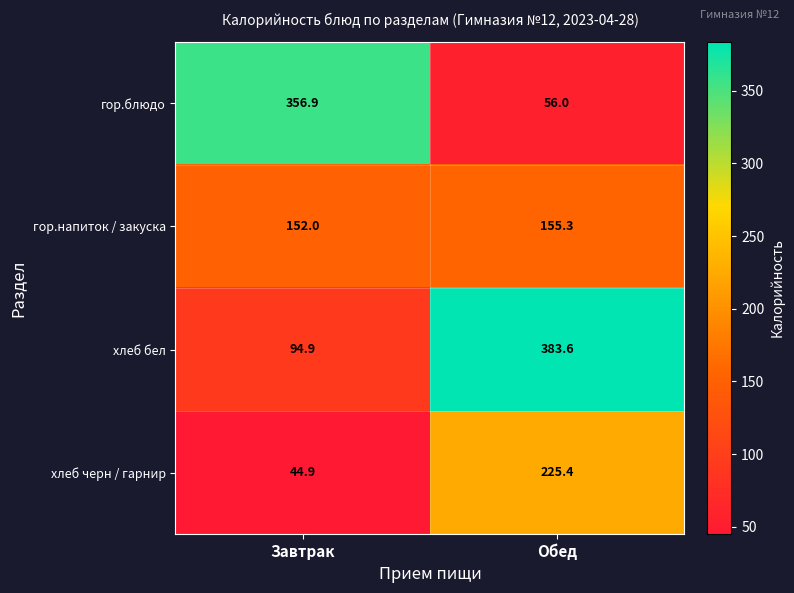

The value of хлеб черн / гарнир at Обед is 225.4. True or false?

True